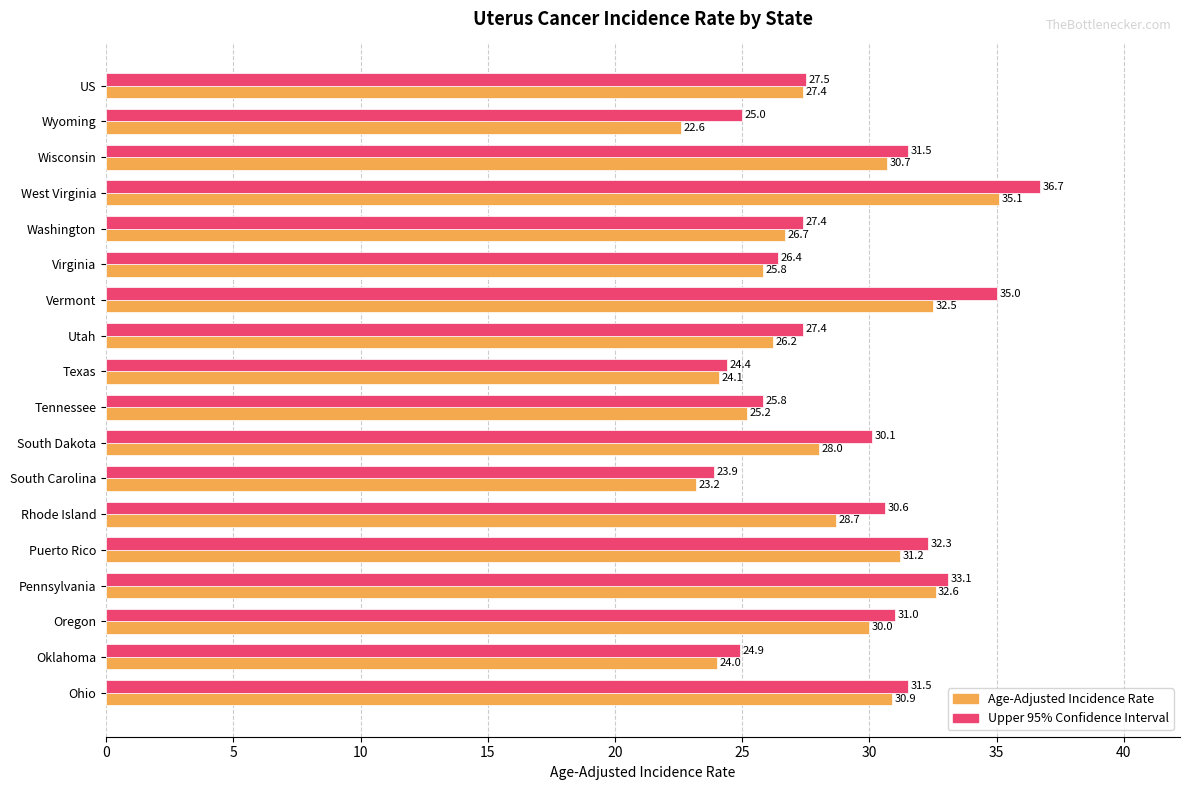

The Upper 95% Confidence Interval series shows 42.5 at Puerto Rico. True or false?

False